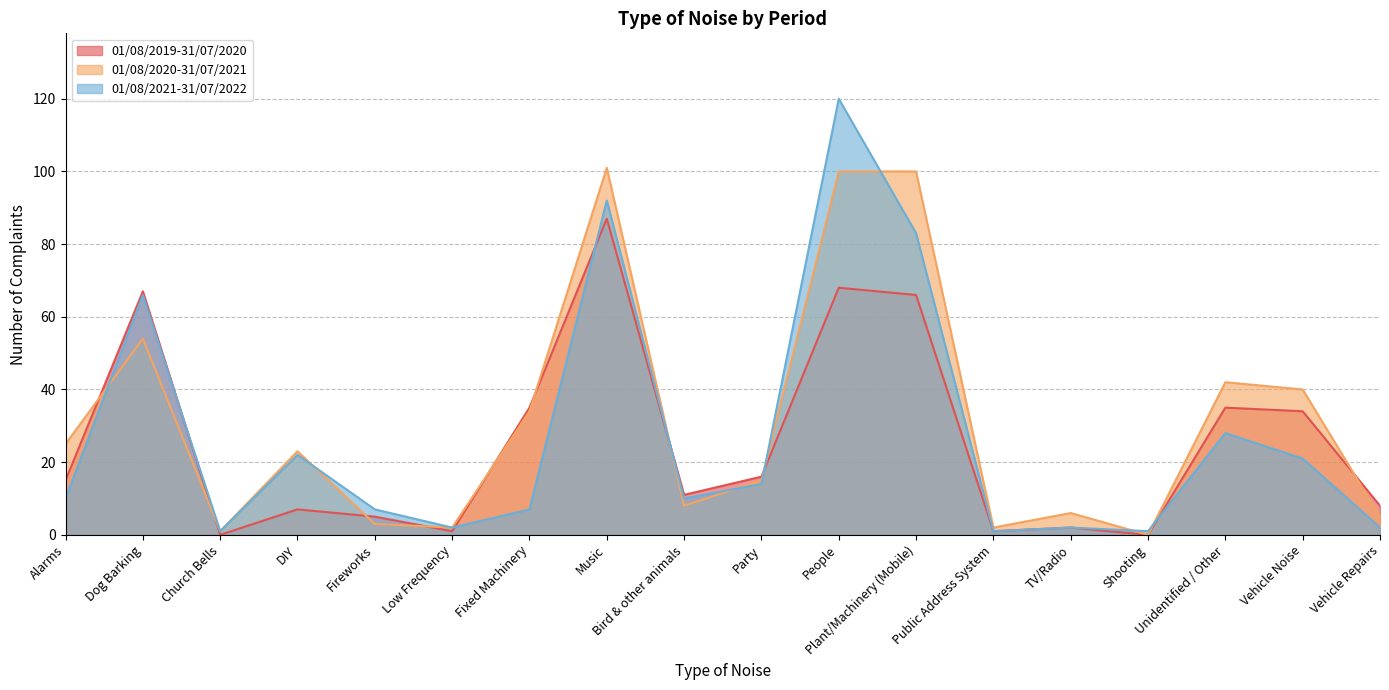

Is it true that 01/08/2019-31/07/2020 equals 15 at Alarms?

True